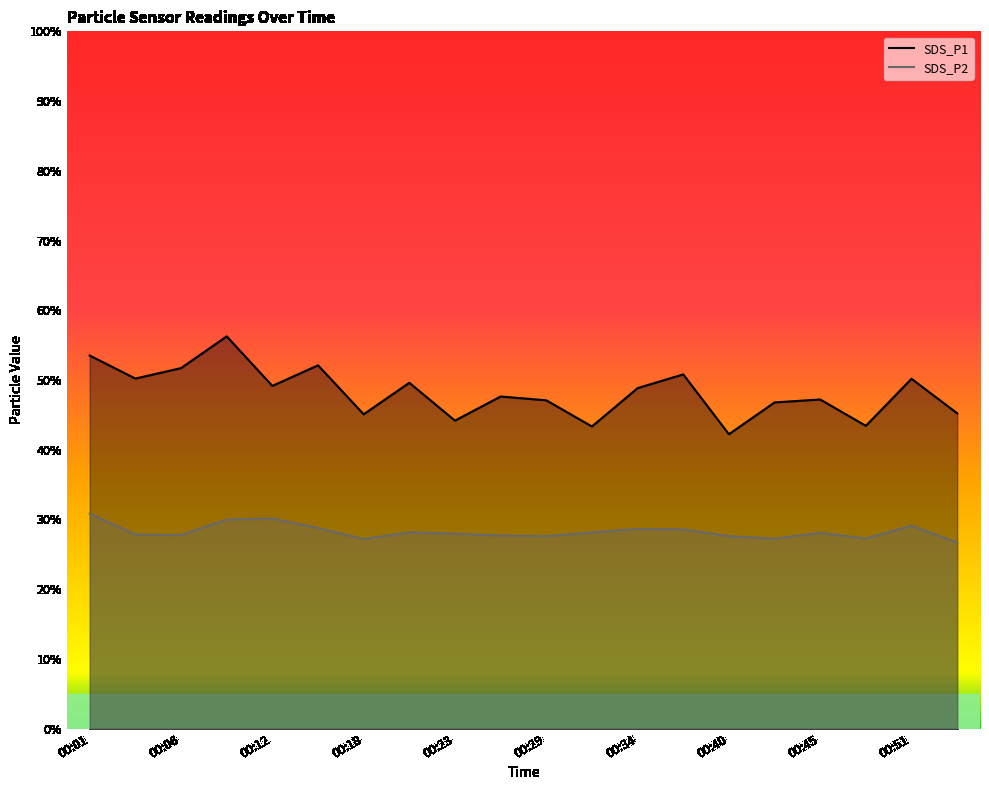

The value of SDS_P1 at 00:04 is 29.0. True or false?

False